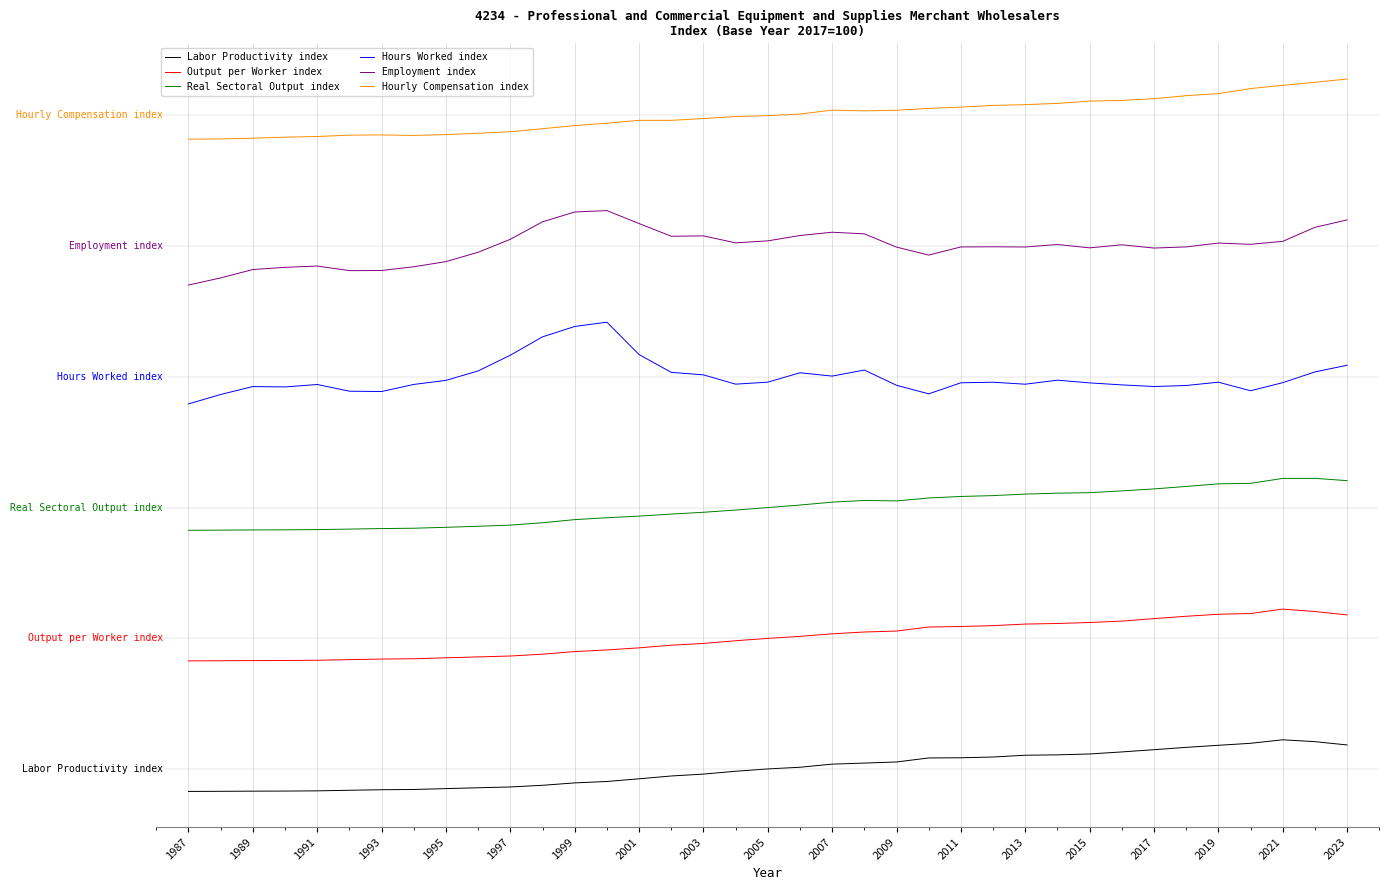

Is this an area chart (filled region under the line)?

No